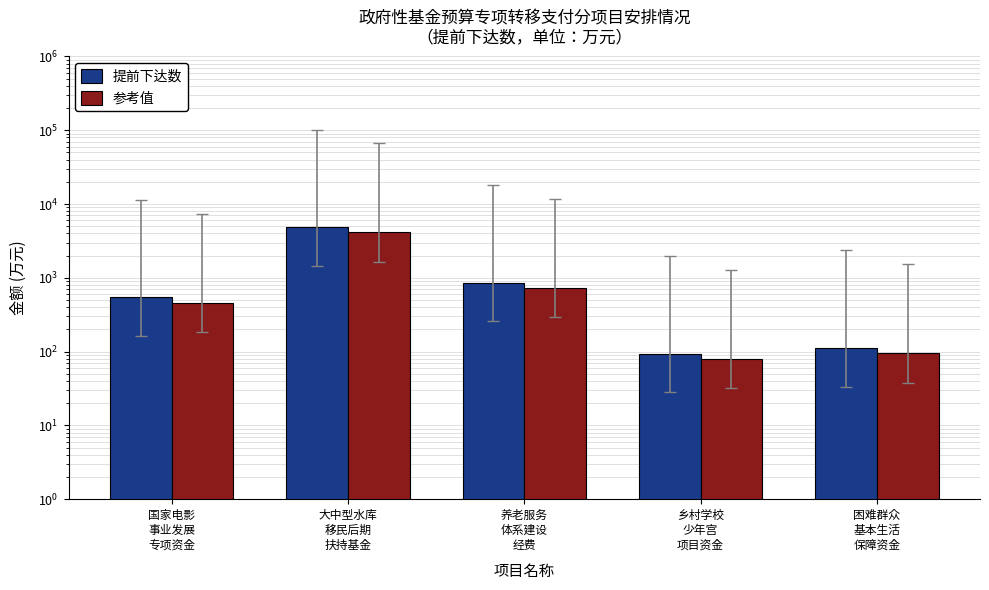

Between 国家电影
事业发展
专项资金 and 大中型水库
移民后期
扶持基金, which is larger?

大中型水库
移民后期
扶持基金